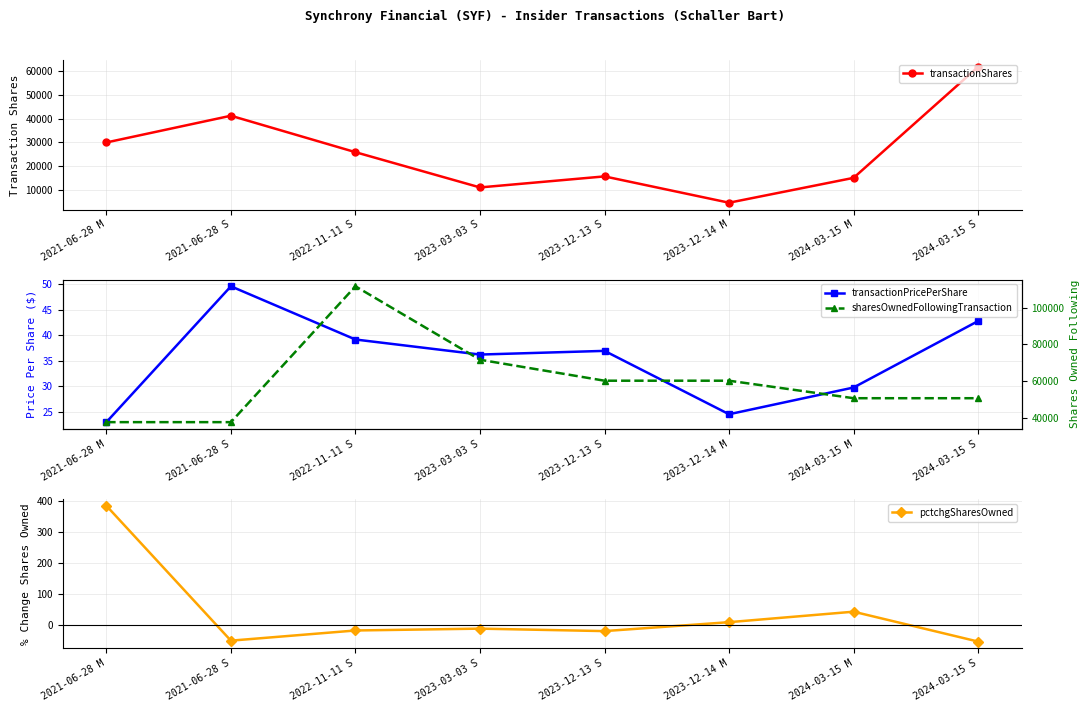

What is the difference between the pctchgSharesOwned values at 2021-06-28 S and 2023-12-14 M?

60